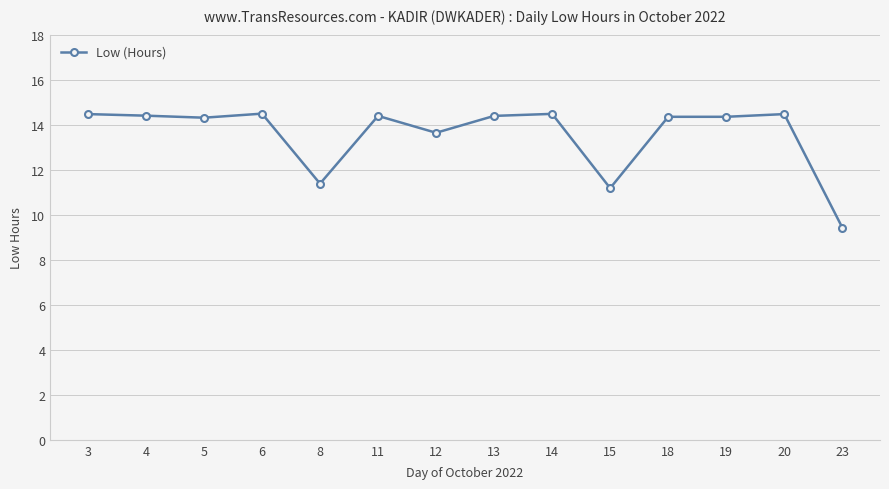

Does the chart display data point markers on the line(s)?

Yes